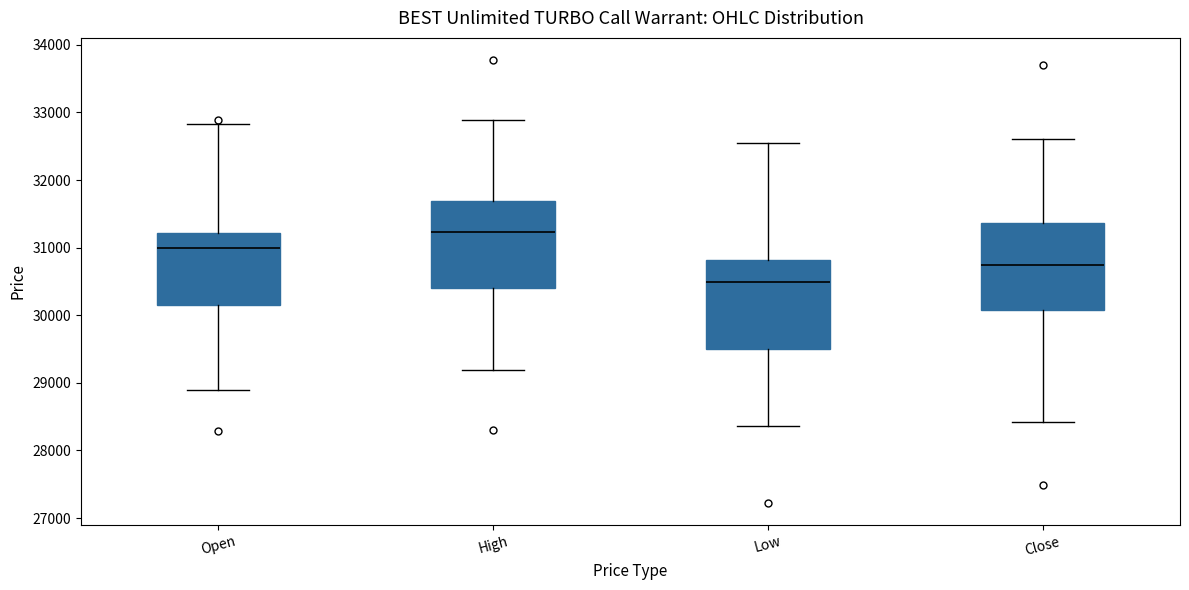

Reading left to right, read every box against the y-axis: the position of its median line, the range the box covers, and the ends of its whiskers. The values are not printed on the chart, so give them approximately, as read against the axis.

Open: median 31000, box 30200 to 31200, whiskers 28900 to 32800
High: median 31200, box 30400 to 31700, whiskers 29200 to 32900
Low: median 30500, box 29500 to 30800, whiskers 28400 to 32600
Close: median 30800, box 30100 to 31400, whiskers 28400 to 32600